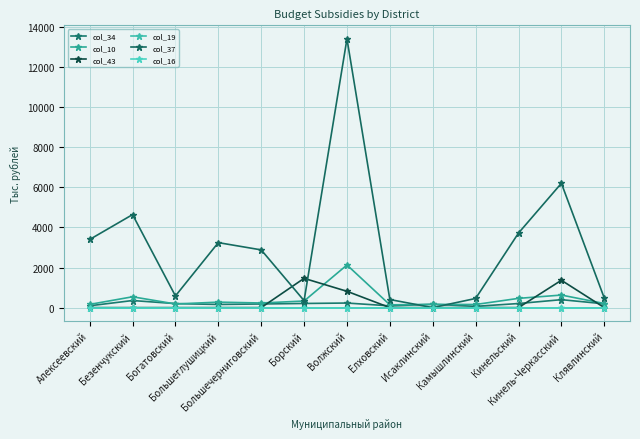

What is the label of the 5th point from the right?

Исаклинский